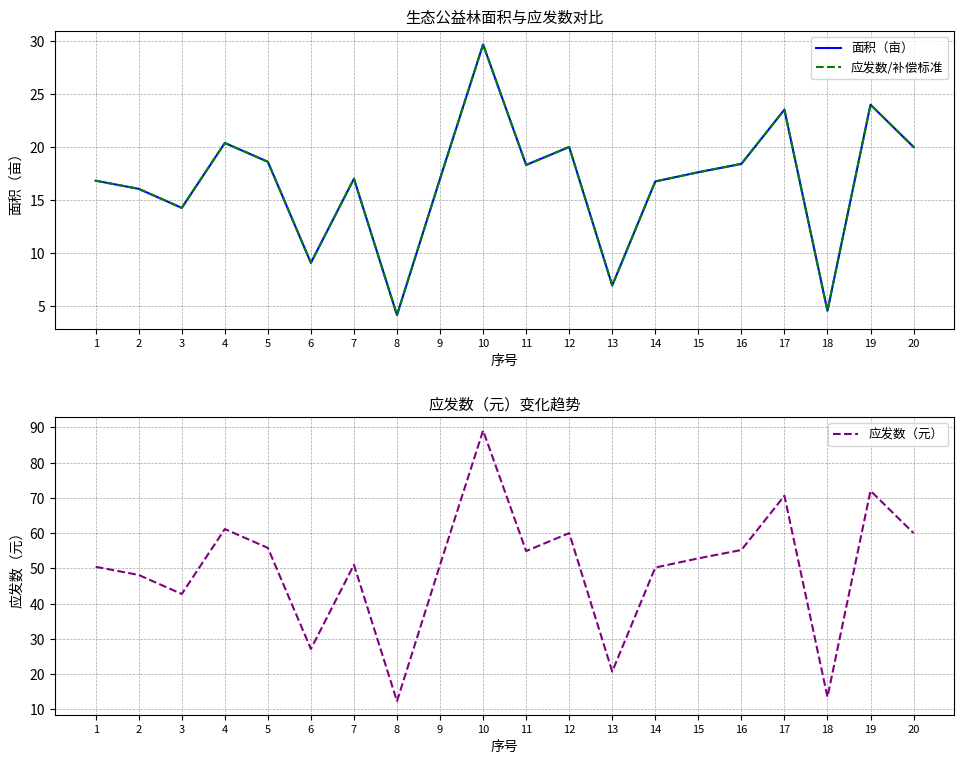

Is the value of 面积（亩） at 20 greater than the value of 应发数（元） at 13?

No